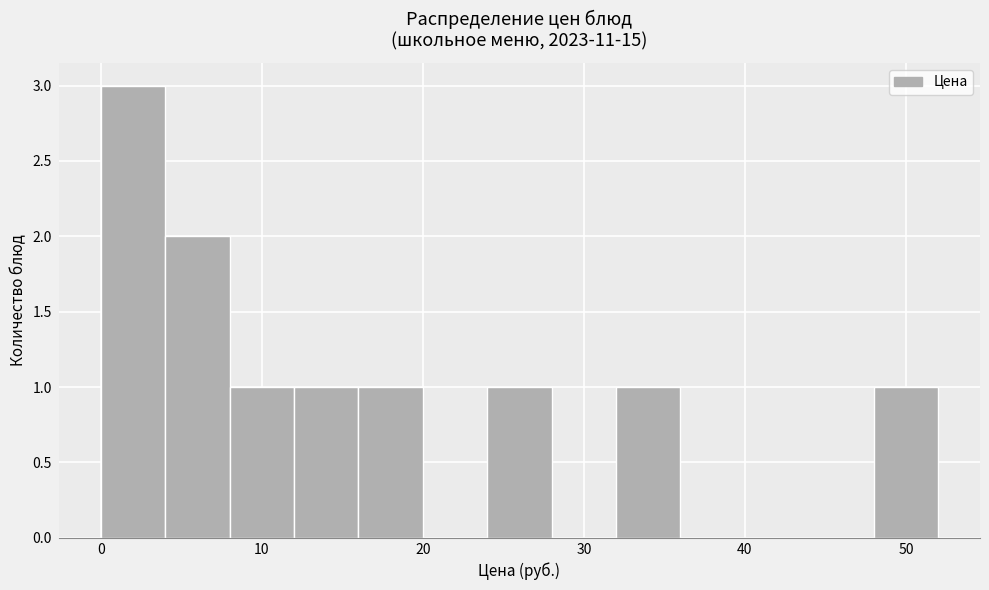

Reading left to right, transcribe this chart: for each bar, give the range it covers on the x-axis and its height. The values are not printed on the chart, so give them approximately, as read against the axis.

0 to 4: 3
4 to 8: 2
8 to 12: 1
12 to 16: 1
16 to 20: 1
20 to 24: 0
24 to 28: 1
28 to 32: 0
32 to 36: 1
36 to 40: 0
40 to 44: 0
44 to 48: 0
48 to 52: 1